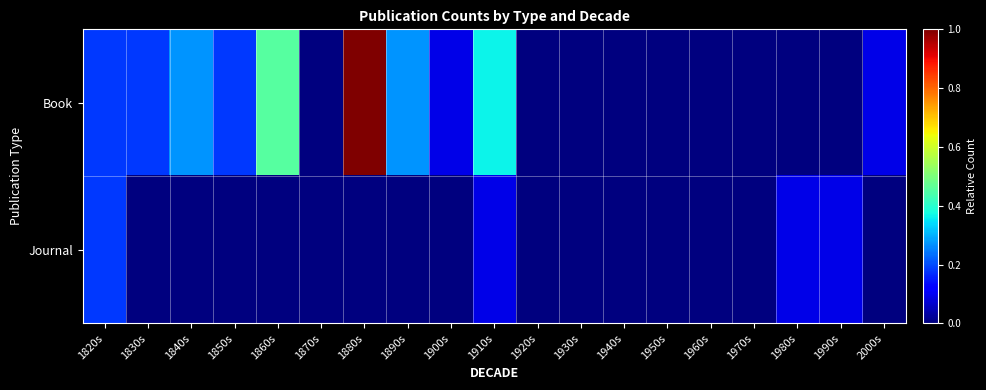

How many distinct data groups are displayed?

2